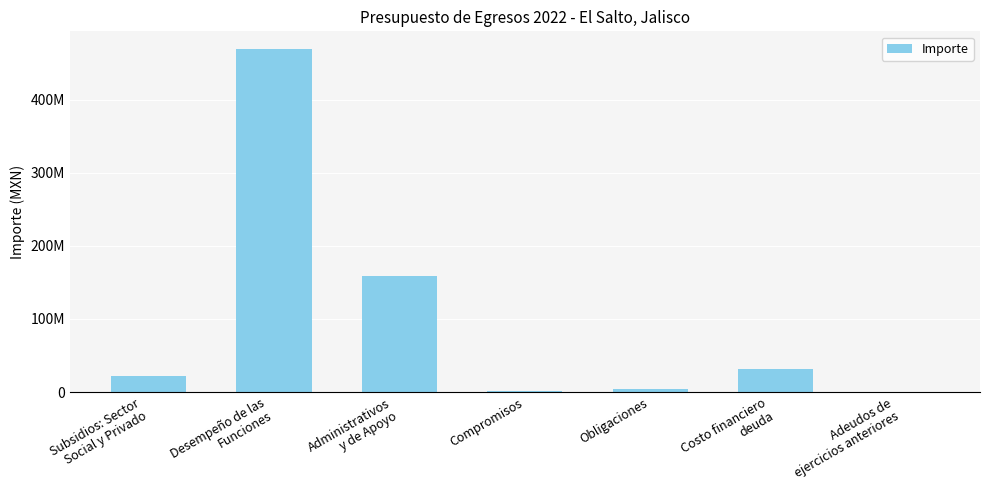

What is the greatest value displayed?

469966698.3